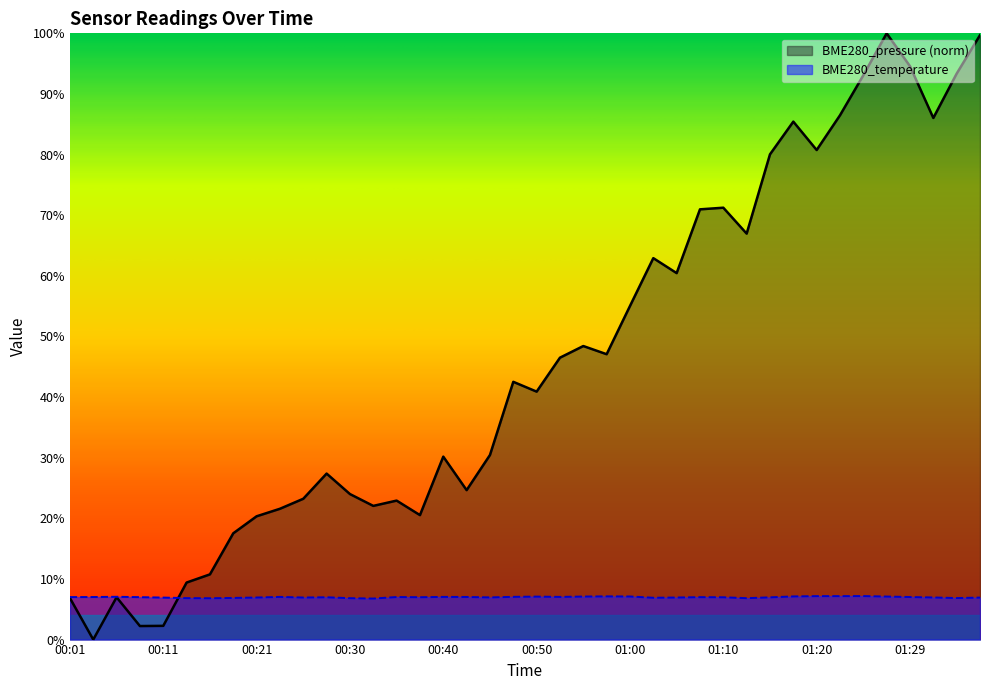

How many interior local peaks does the BME280_pressure series have?

10